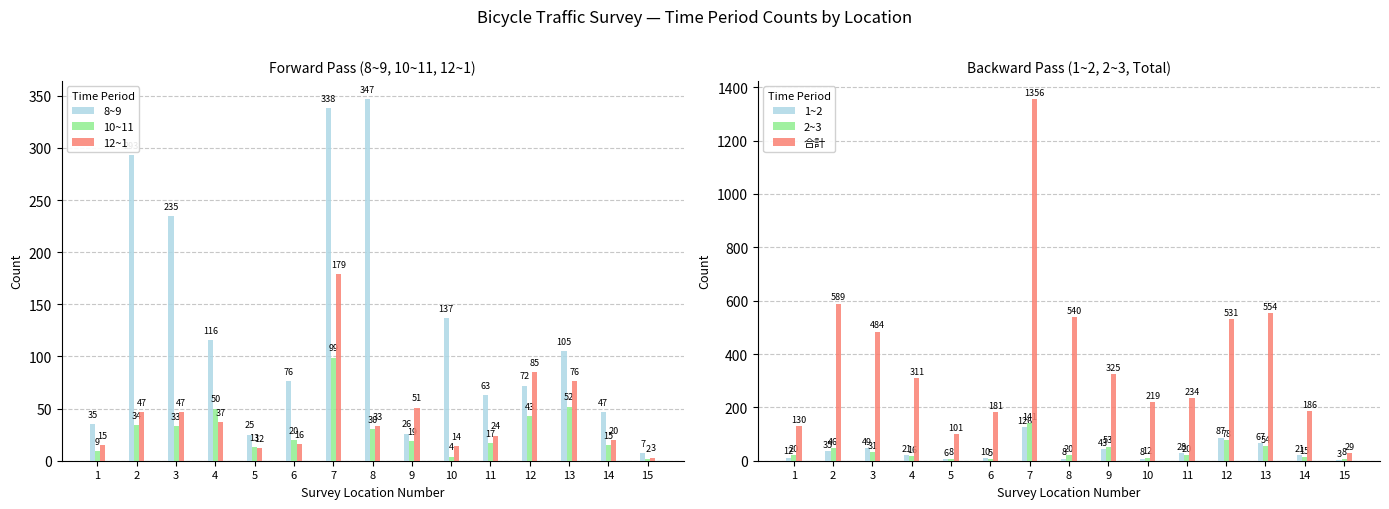

List the labels in order of 10~11 value, smallest first.

15, 10, 1, 5, 14, 11, 9, 6, 8, 3, 2, 12, 4, 13, 7